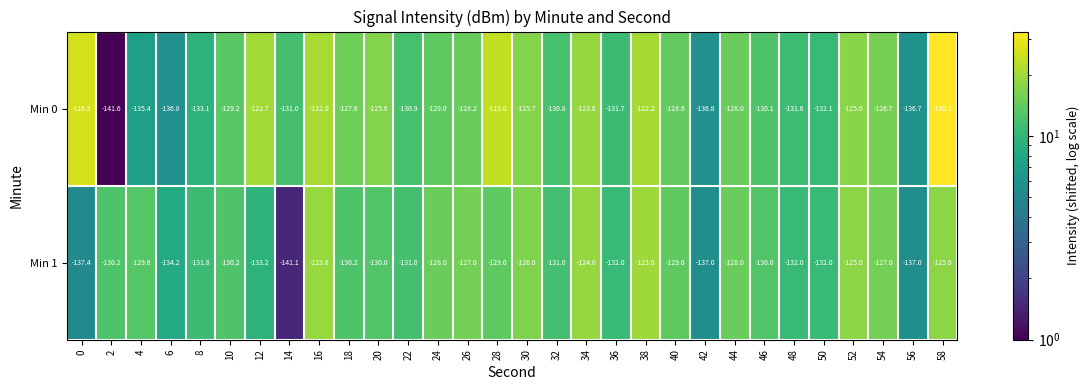

Which category has the lowest value in the Min 1 series?

14